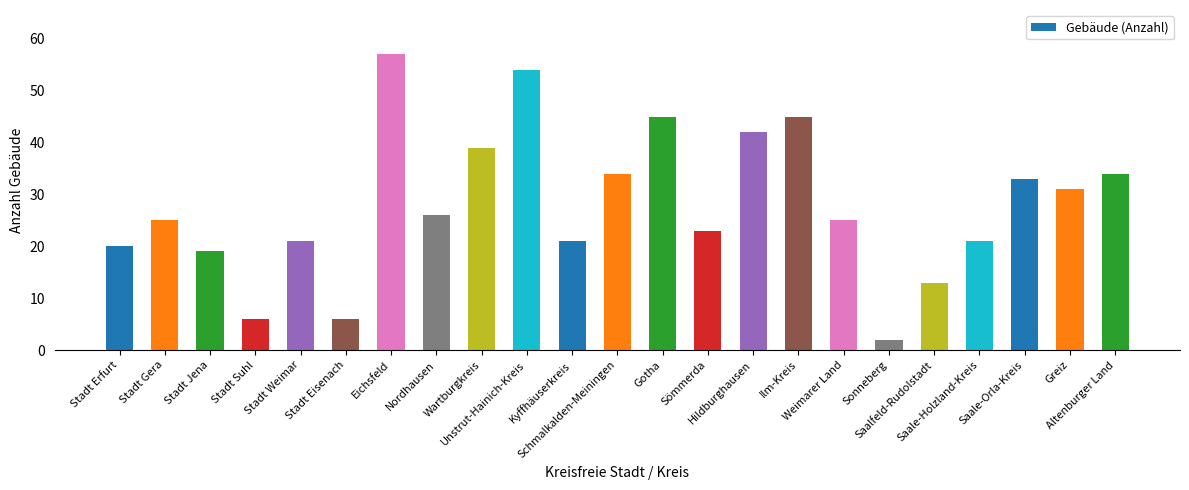

What is the difference between the maximum and minimum values?

55